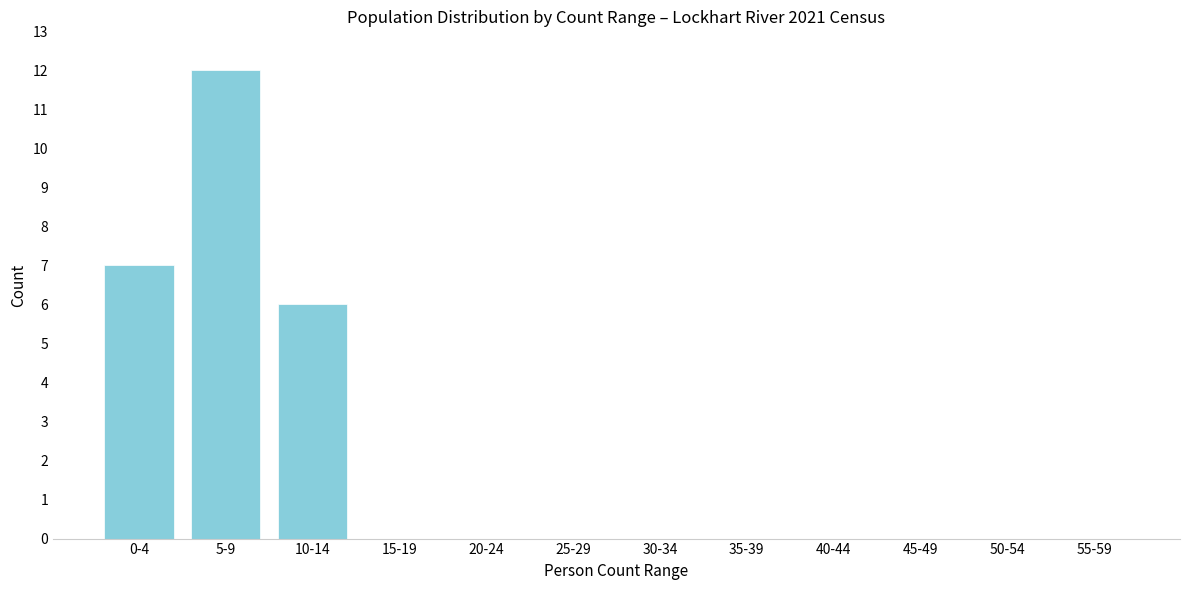

Reading left to right, transcribe all the data shown in this chart.

0-4=7	5-9=12	10-14=6	15-19=0	20-24=0	25-29=0	30-34=0	35-39=0	40-44=0	45-49=0	50-54=0	55-59=0